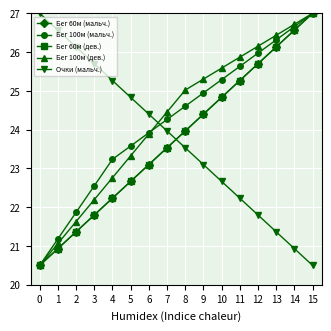

True or false: Бег 100м (дев.) has a value of 23.9 at 6.

True